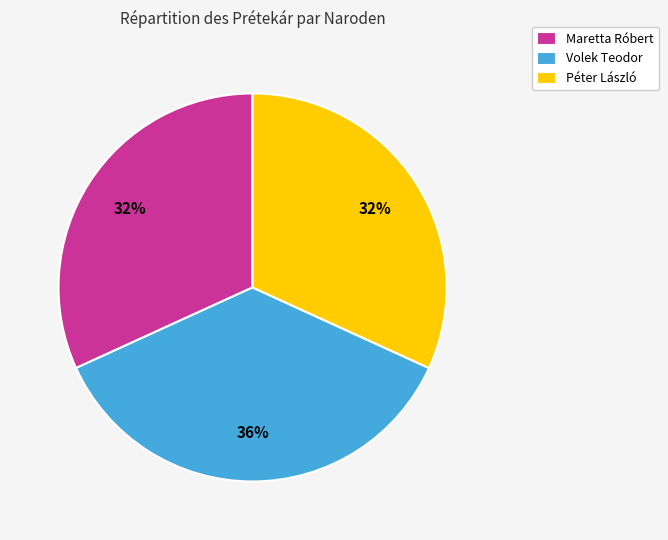

Which has a higher value, Péter László or Volek Teodor?

Volek Teodor